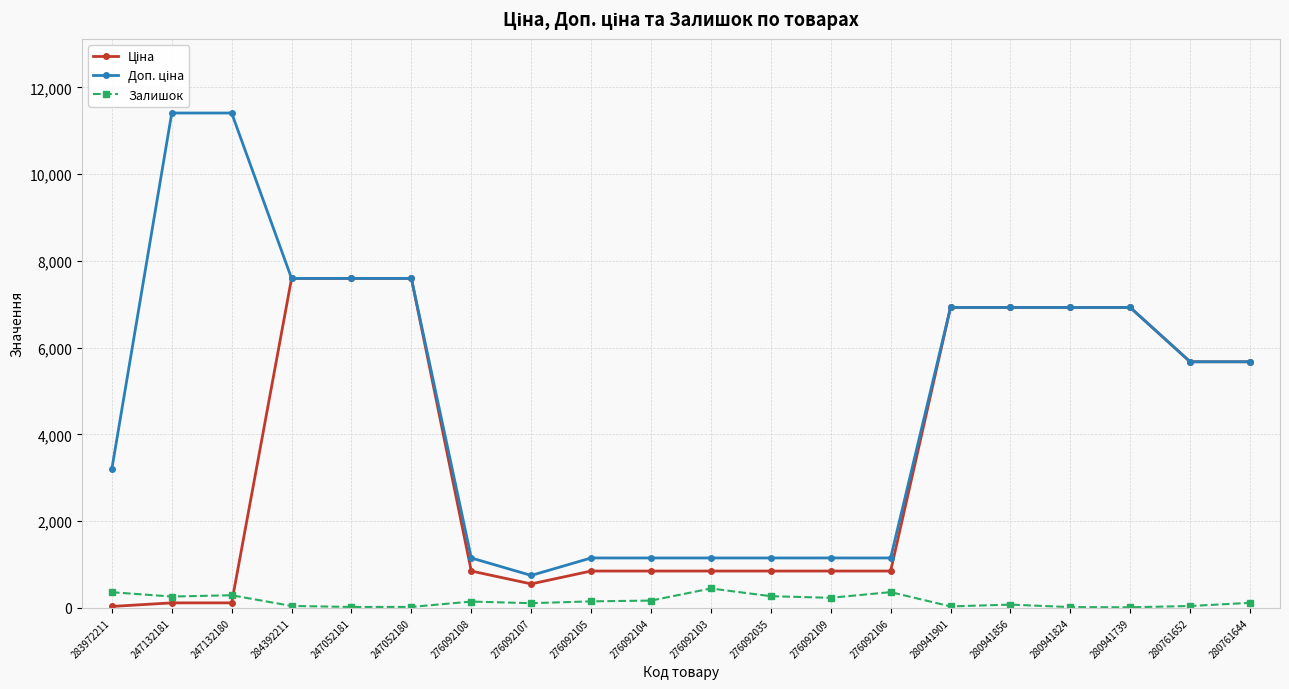

At how many categories does at least one series exceed 3531?

11